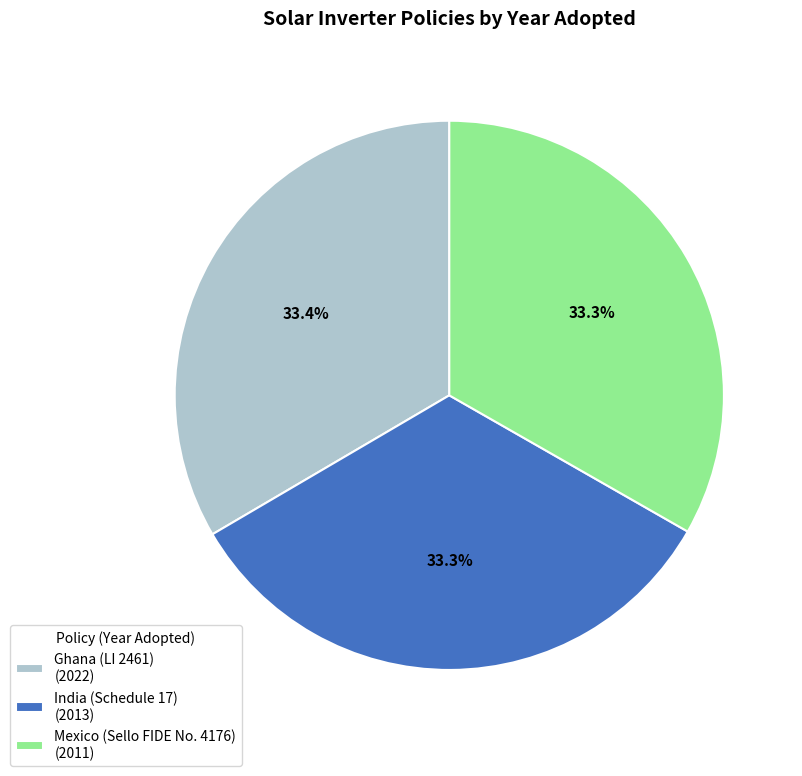

Approximately how many times larger is the value at Ghana (LI 2461) (2022) compared to Mexico (Sello FIDE No. 4176) (2011)?

1.0